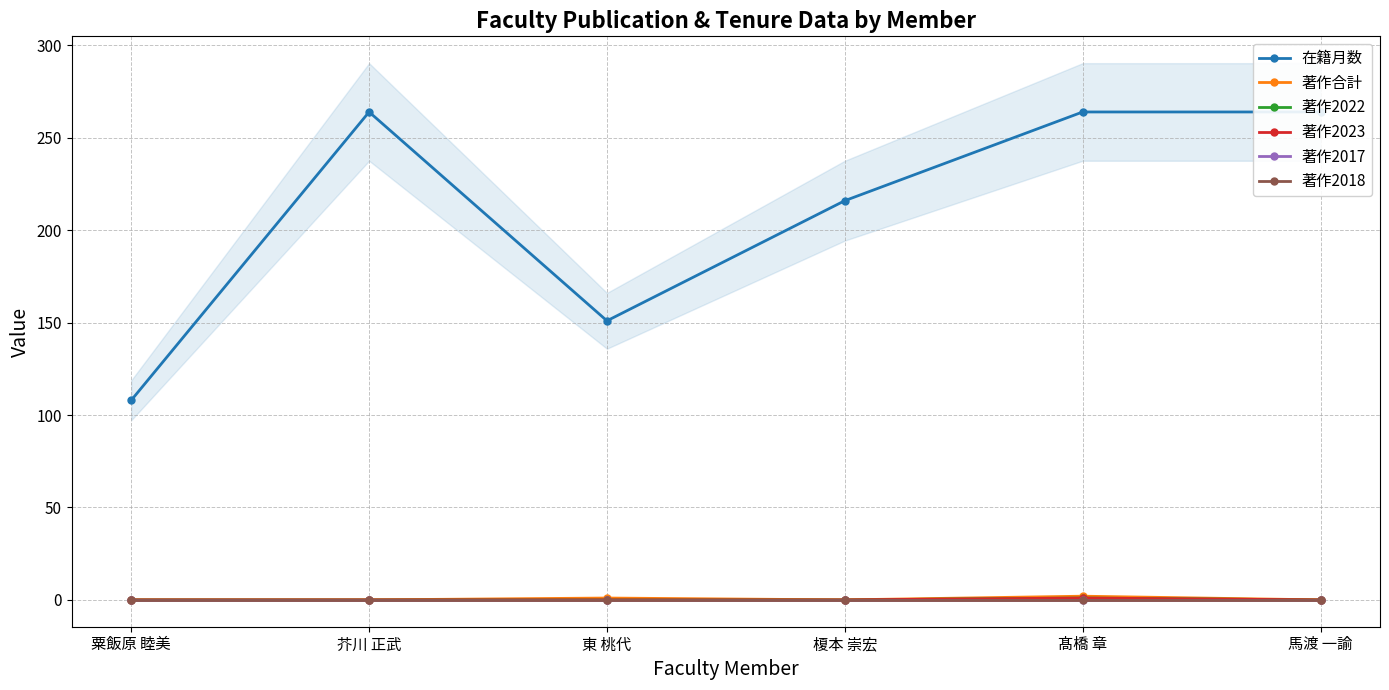

Rank the categories by 在籍月数 value from highest to lowest.

芥川 正武, 髙橋 章, 馬渡 一諭, 榎本 崇宏, 東 桃代, 粟飯原 睦美